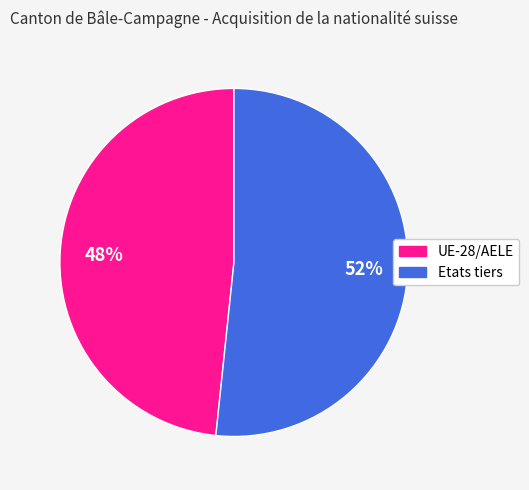

What percentage is the UE-28/AELE slice, to the nearest percent?

48%